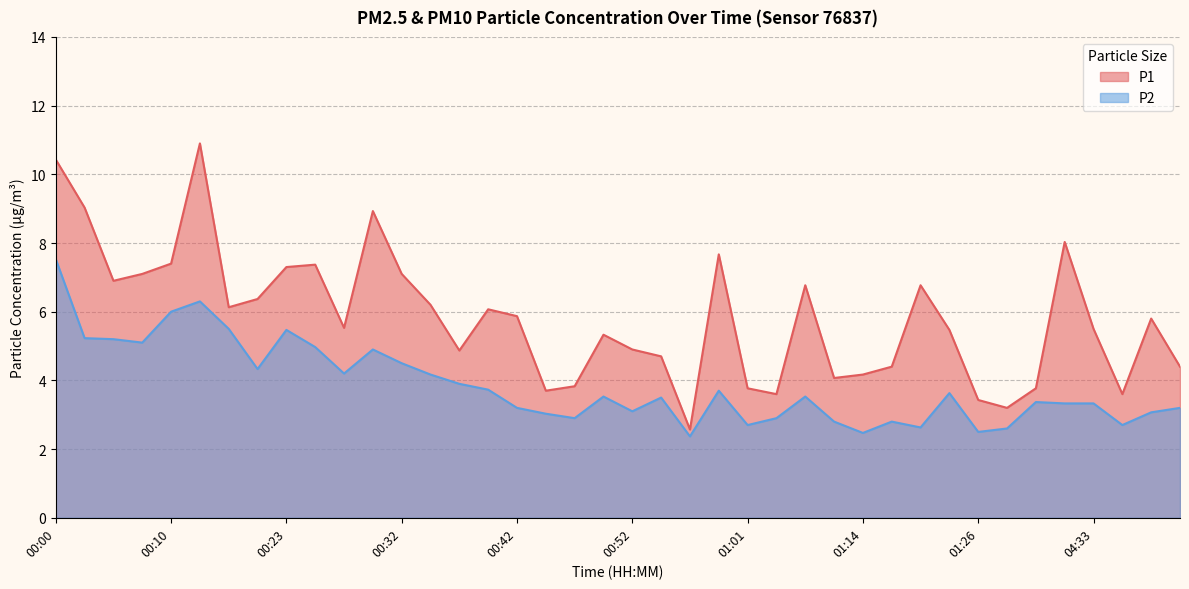

What are all the series names shown in the legend?

P1, P2